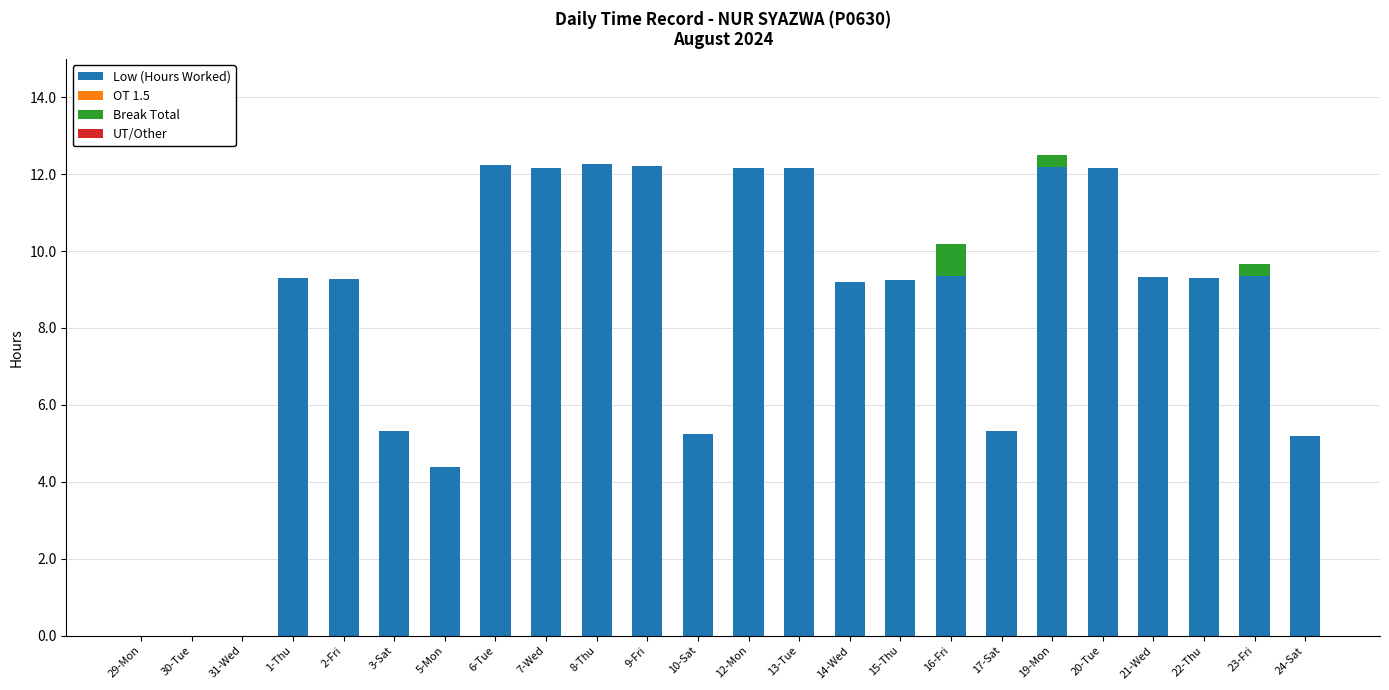

At which category is the sum across all series the highest?

19-Mon